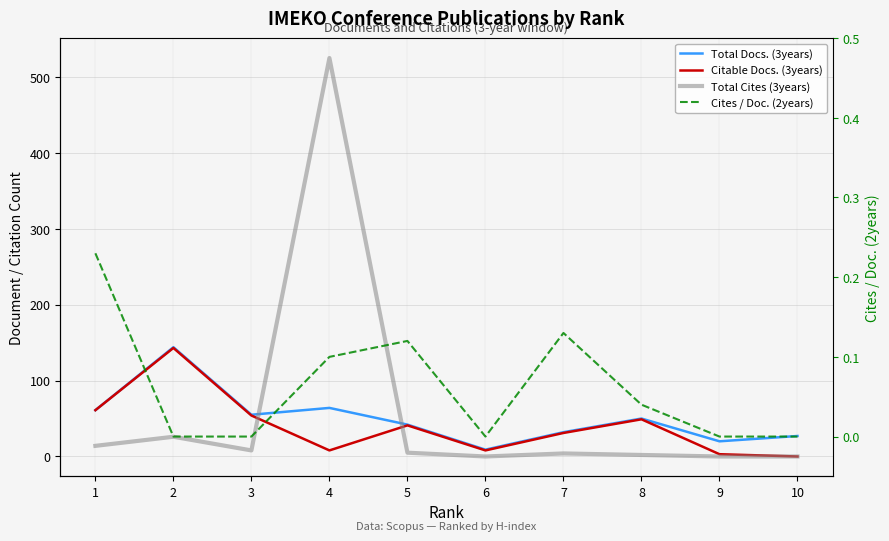

Reading left to right, extract all data points from this chart.

Total Docs. (3years): 1=61.0	2=144.0	3=55.0	4=64.0	5=42.0	6=9.0	7=32.0	8=50.0	9=20.0	10=27.0
Citable Docs. (3years): 1=61.0	2=143.0	3=54.0	4=8.0	5=41.0	6=8.0	7=31.0	8=49.0	9=3.0	10=0.0
Total Cites (3years): 1=14.0	2=26.0	3=8.0	4=525.0	5=5.0	6=0.0	7=4.0	8=2.0	9=0.0	10=0.0
Cites / Doc. (2years): 1=0.2	2=0.0	3=0.0	4=0.1	5=0.1	6=0.0	7=0.1	8=0.0	9=0.0	10=0.0